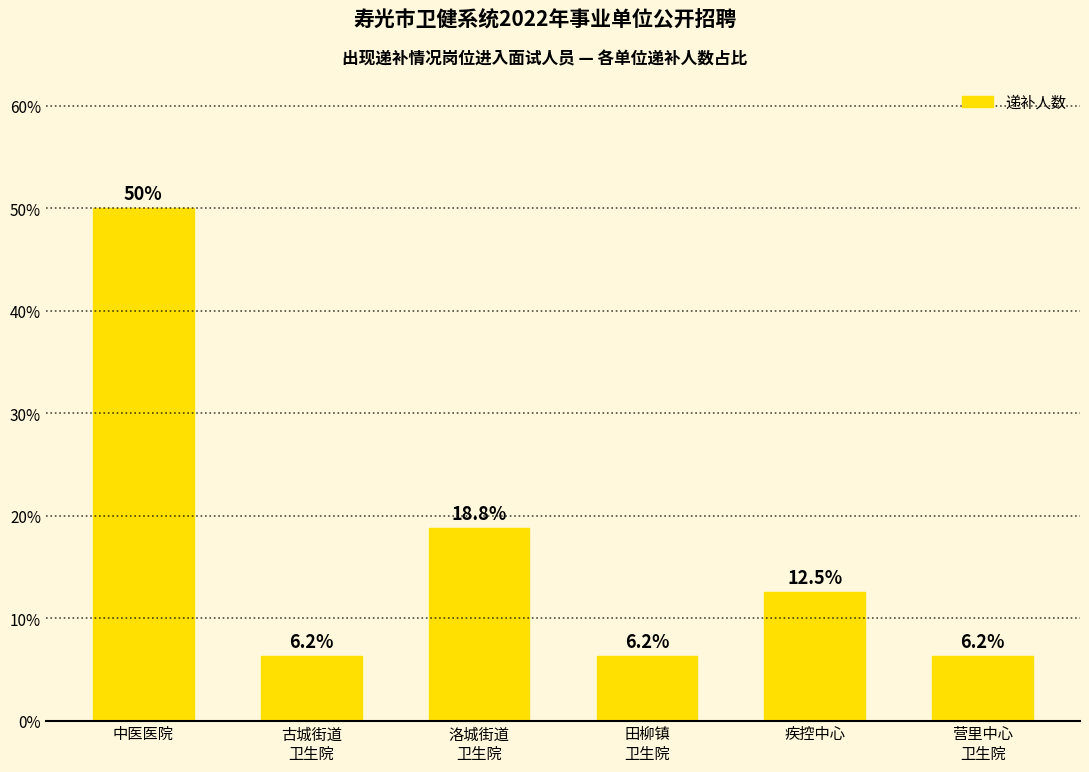

What is the label of the 3rd bar from the right?

田柳镇
卫生院